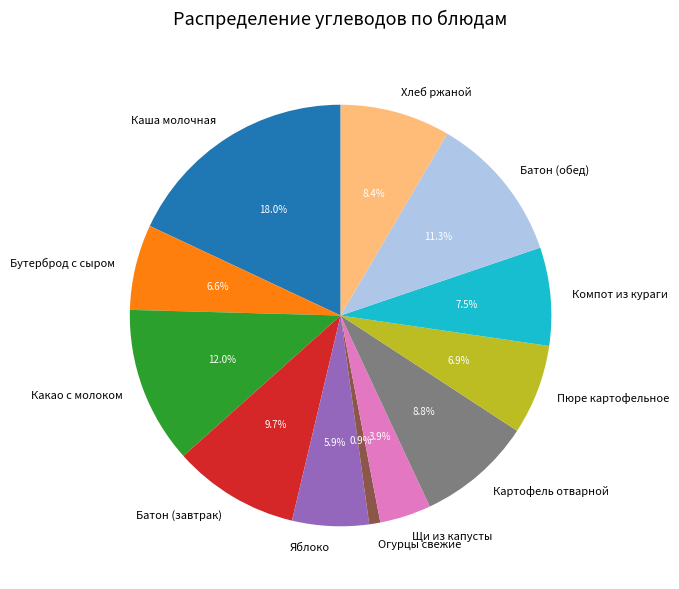

What percentage is the Огурцы свежие slice, to the nearest percent?

1%